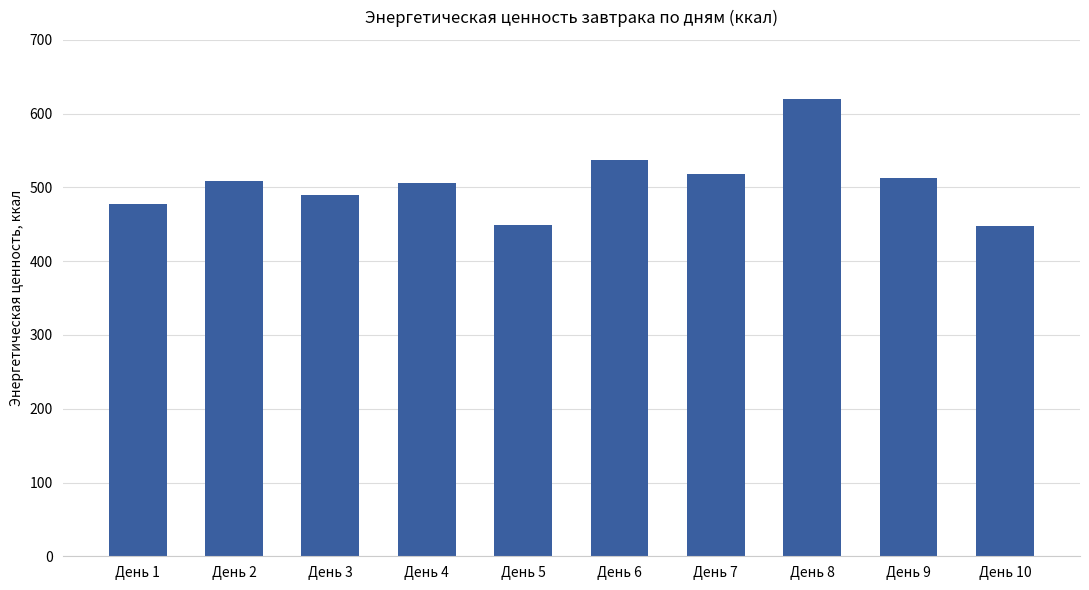

What is the average value?

506.7